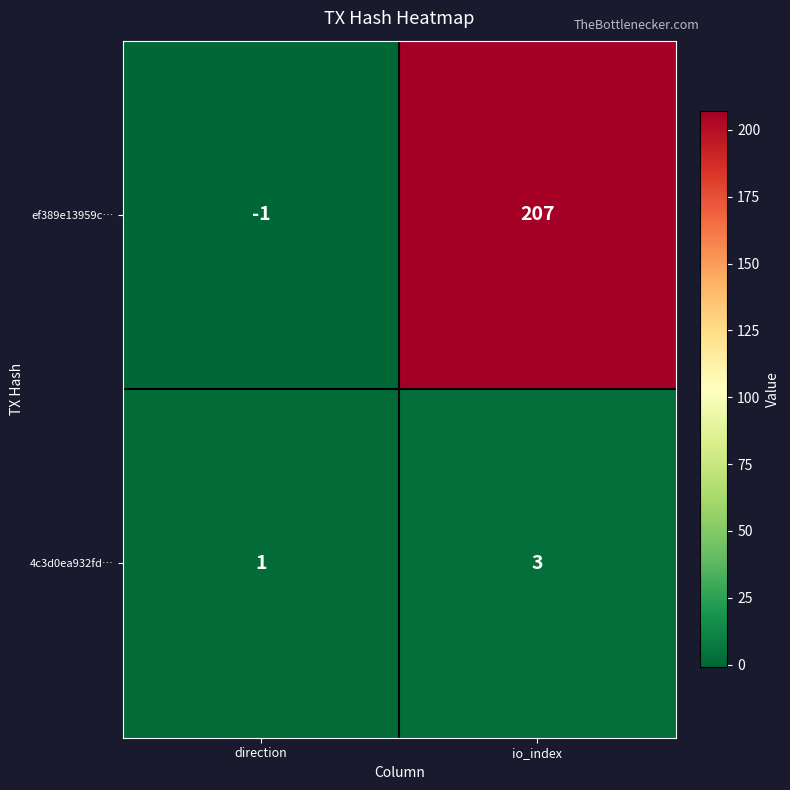

At which category is the sum across all series the highest?

io_index